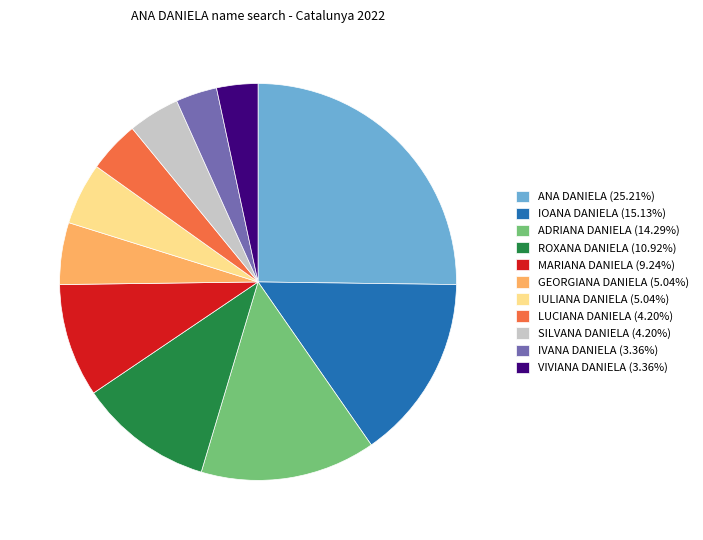

What is the largest slice in the pie chart?

ANA DANIELA